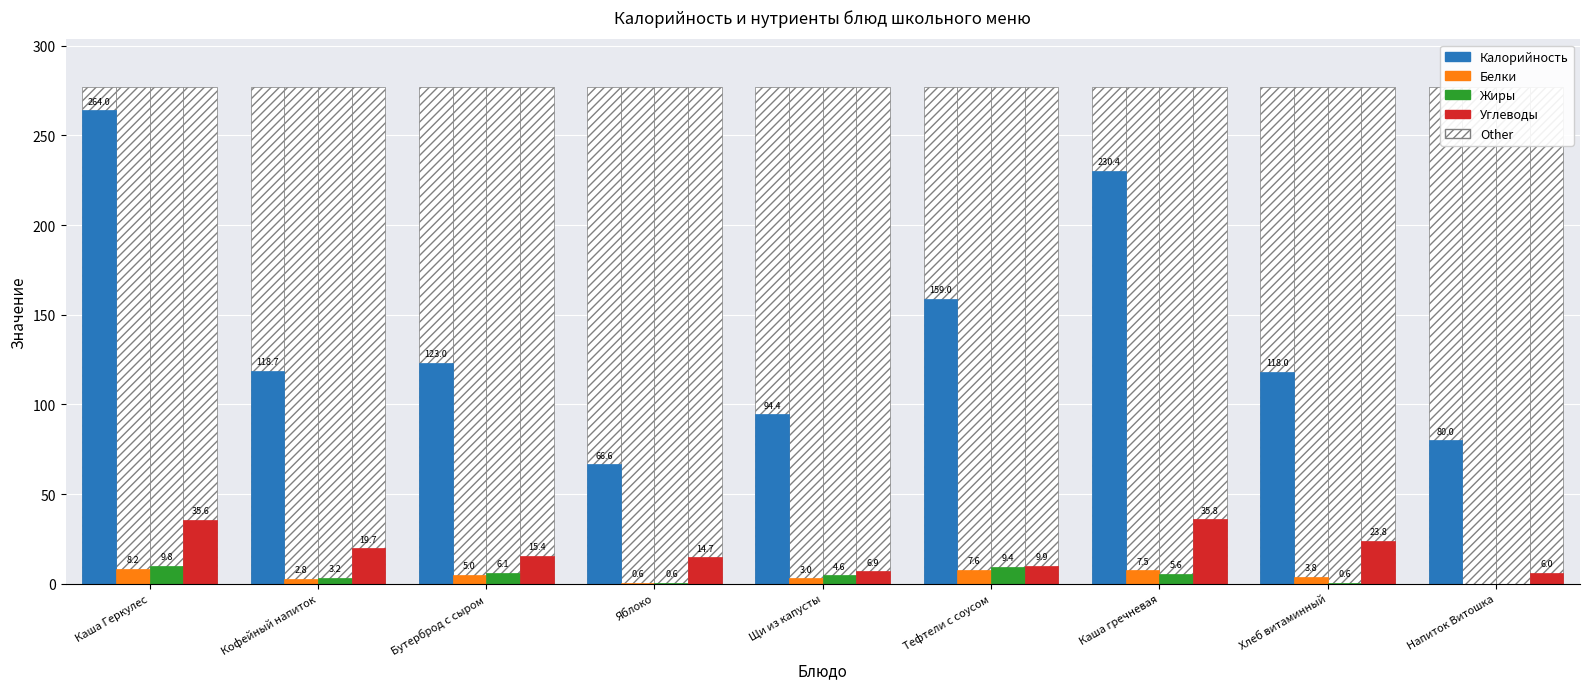

How many positive values does the Жиры series have?

8